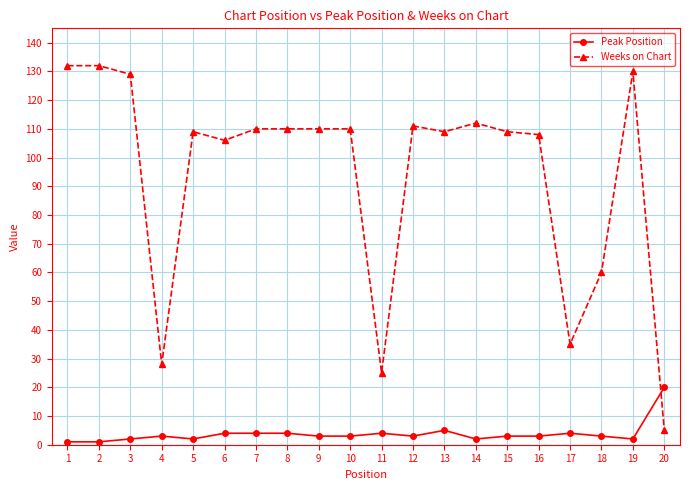

Reading left to right, list all the values displayed in this chart.

Peak Position: 1	1	2	3	2	4	4	4	3	3	4	3	5	2	3	3	4	3	2	20
Weeks on Chart: 132	132	129	28	109	106	110	110	110	110	25	111	109	112	109	108	35	60	130	5